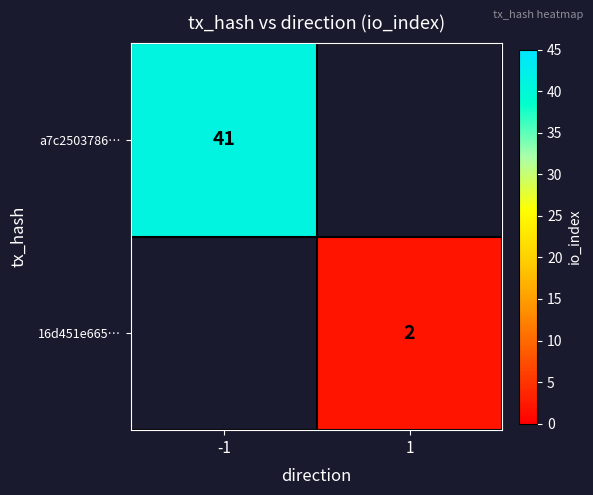

True or false: 16d451e665… has a value of 3 at 1.

False